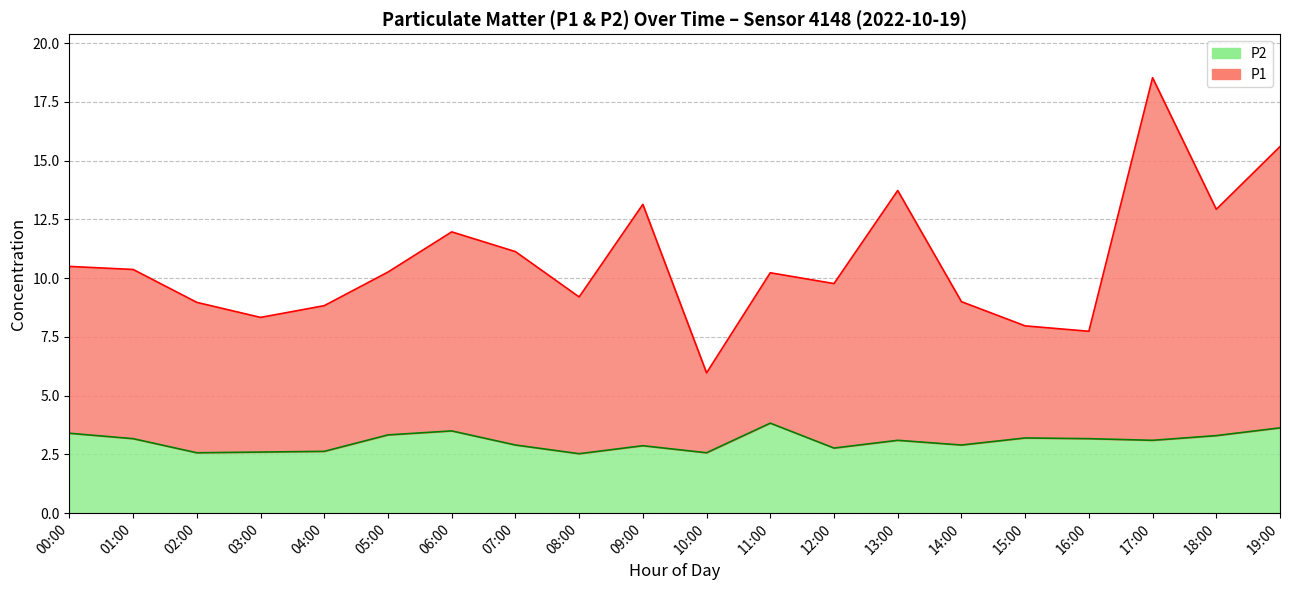

What is the value of the P2 point at the 8th from the left?

2.9